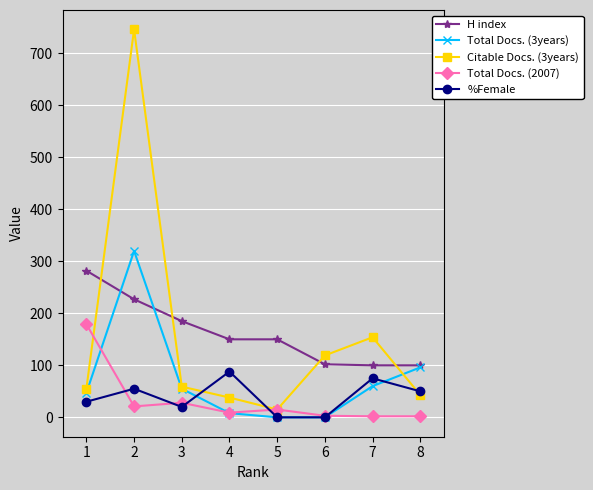

What are all the series names shown in the legend?

H index, Total Docs. (3years), Citable Docs. (3years), Total Docs. (2007), %Female